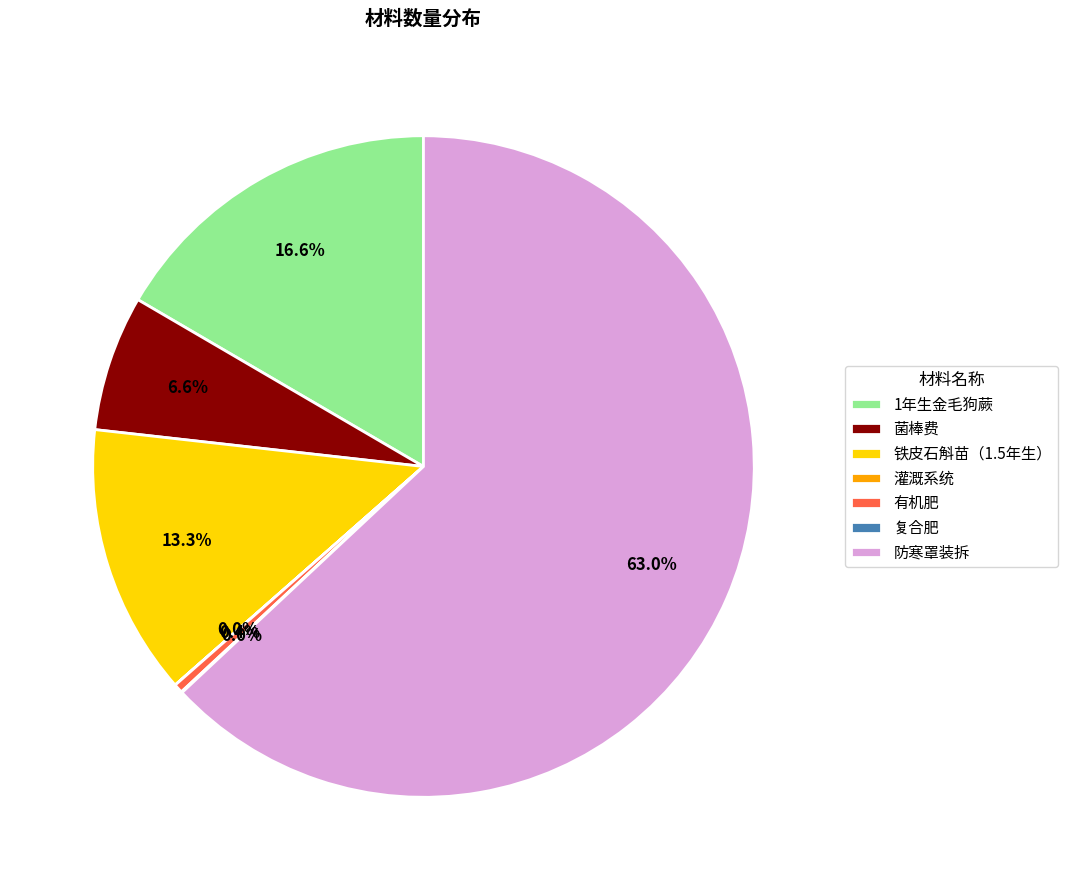

Which slice is the largest?

防寒罩装拆